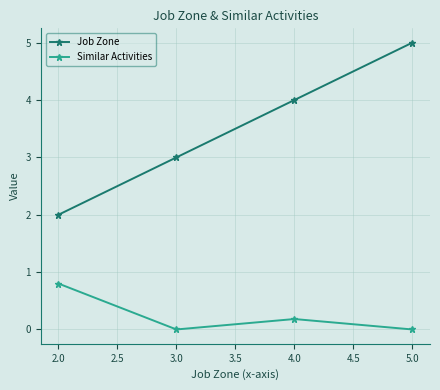

Which category has the highest value in the Job Zone series?

5.0